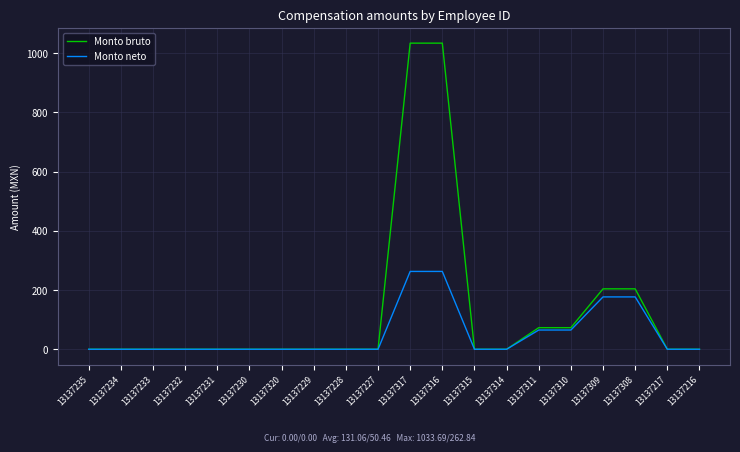

Which series has the largest total across all categories?

Monto bruto